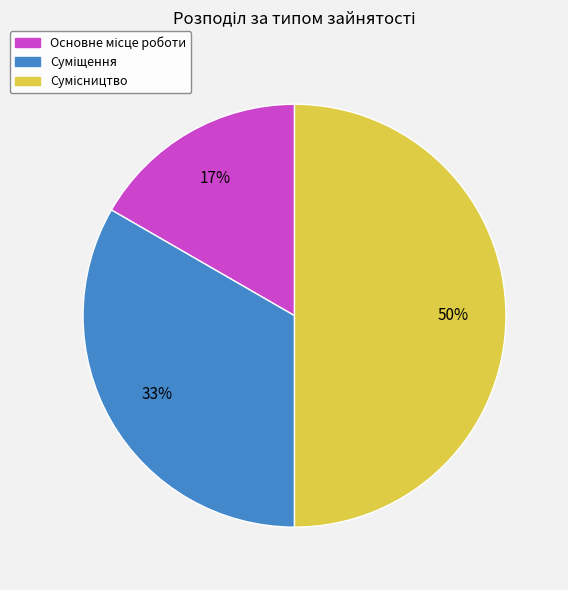

To the nearest percent, what is the average slice percentage?

33%